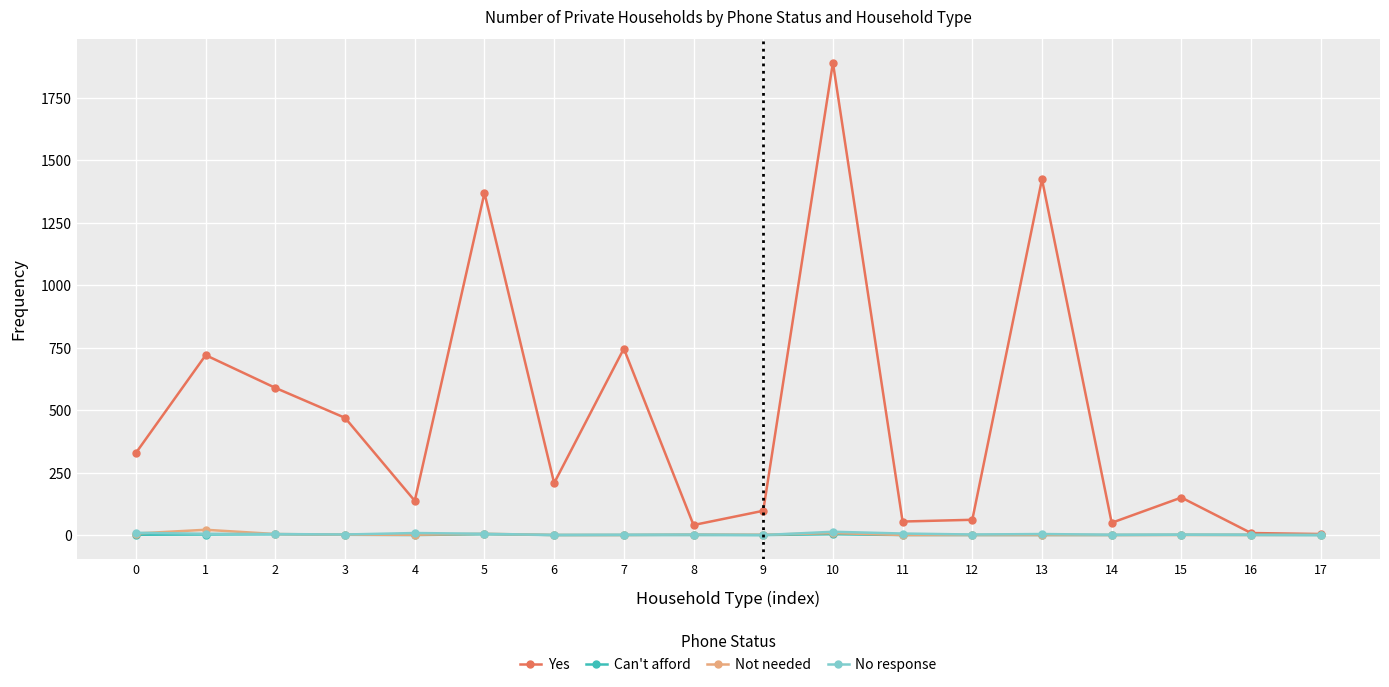

Is the value of Yes at 13 greater than the value of Not needed at 15?

Yes